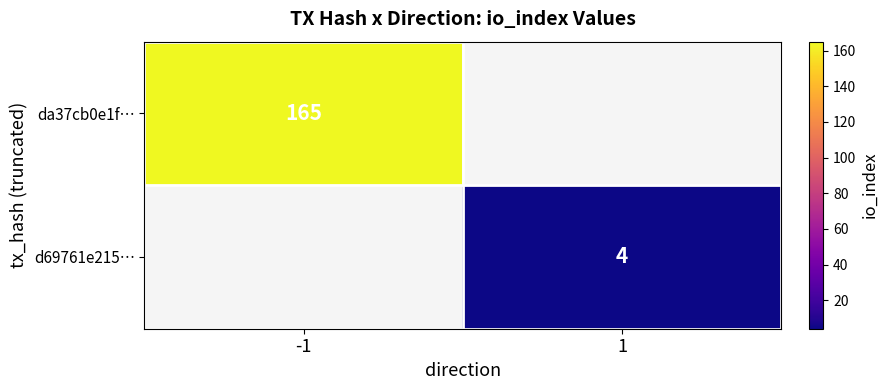

Which label corresponds to the smallest value in the chart?

1